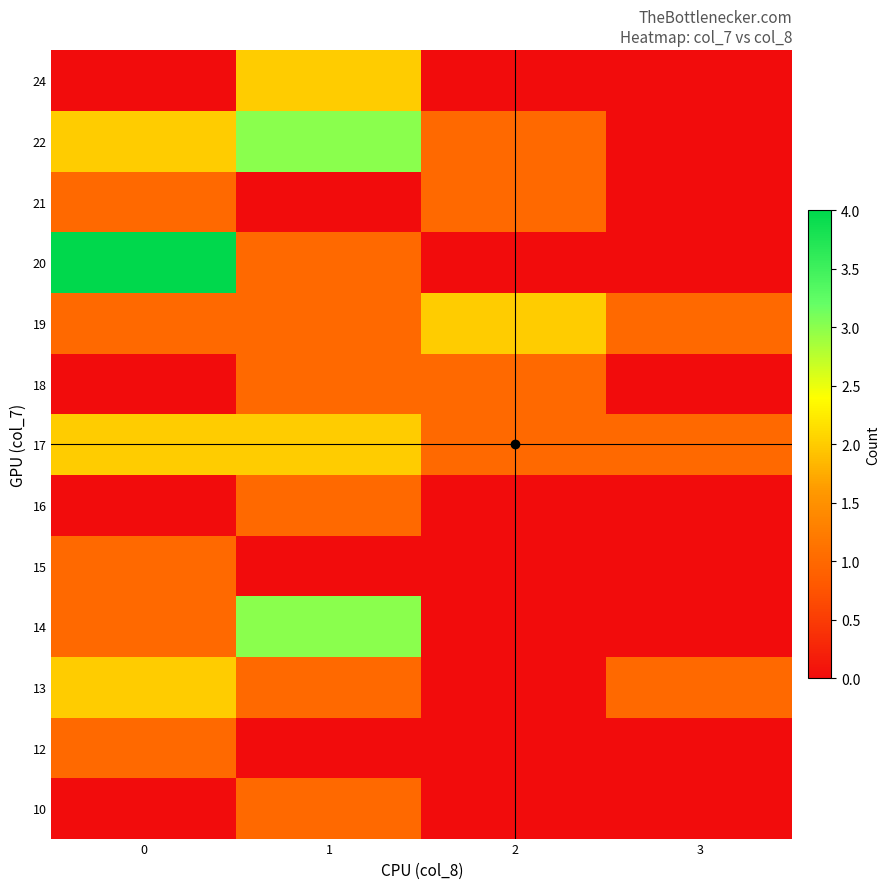

Reading left to right, list all the values displayed in this chart.

10: 0=0	1=1	2=0	3=0
12: 0=1	1=0	2=0	3=0
13: 0=2	1=1	2=0	3=1
14: 0=1	1=3	2=0	3=0
15: 0=1	1=0	2=0	3=0
16: 0=0	1=1	2=0	3=0
17: 0=2	1=2	2=1	3=1
18: 0=0	1=1	2=1	3=0
19: 0=1	1=1	2=2	3=1
20: 0=4	1=1	2=0	3=0
21: 0=1	1=0	2=1	3=0
22: 0=2	1=3	2=1	3=0
24: 0=0	1=2	2=0	3=0